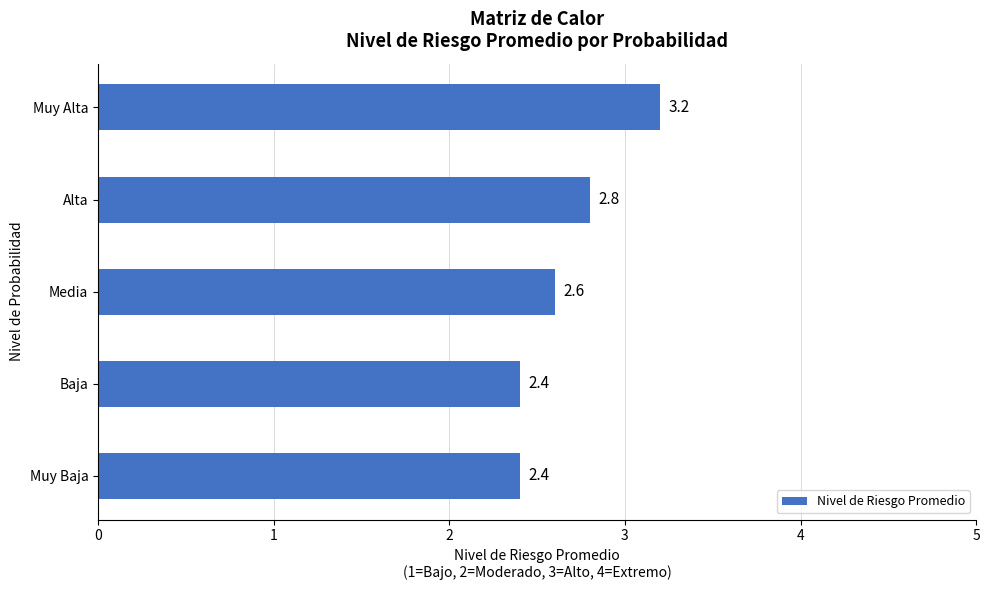

Is it true that the value at Alta is 2.8?

True